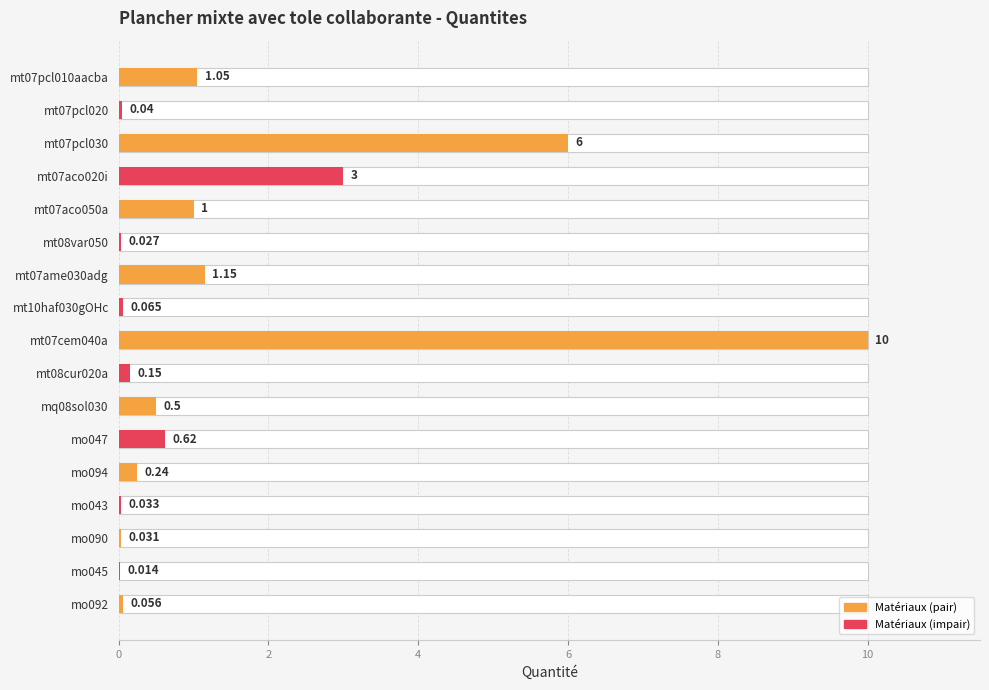

What is the difference between the second highest and minimum values?

6.0